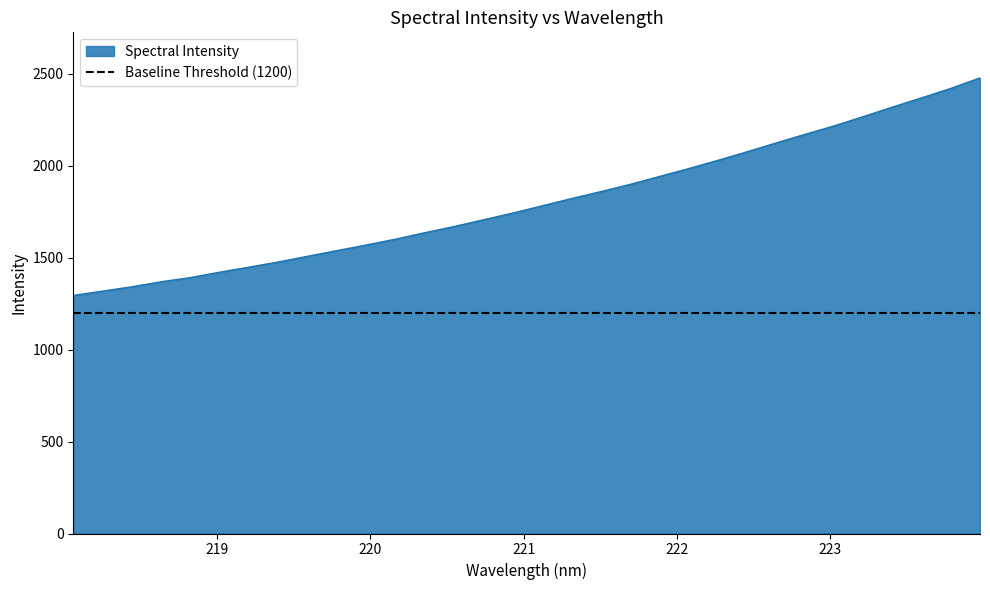

Is it true that the value at 220.3533 is 773.0?

False